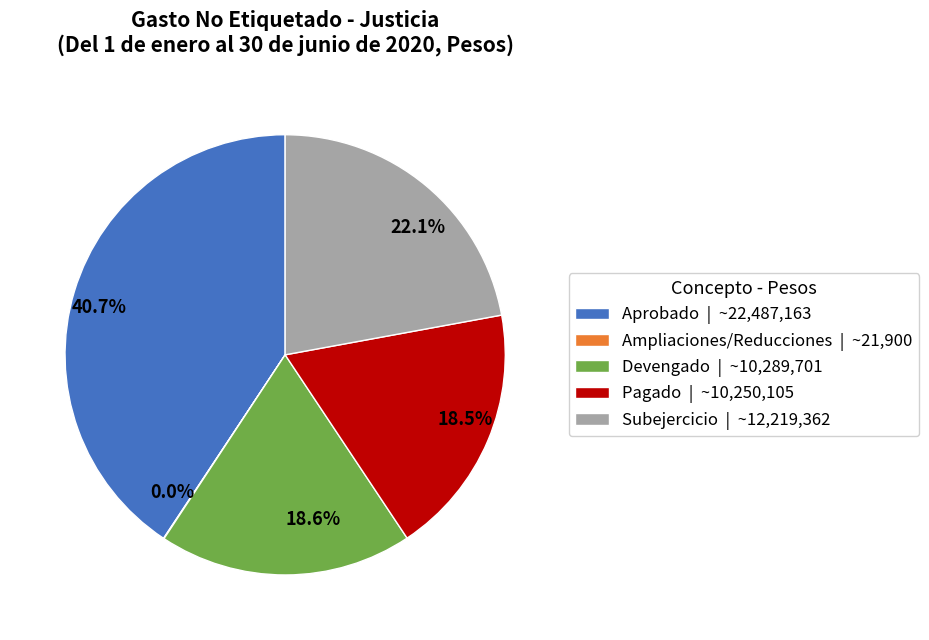

How much of the chart is everything except 22.1%?

77.9%